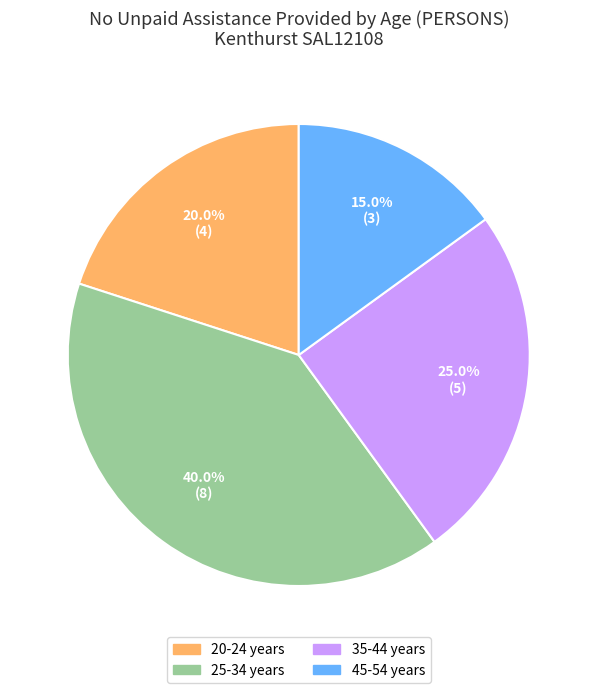

How many segments does this pie chart have?

4